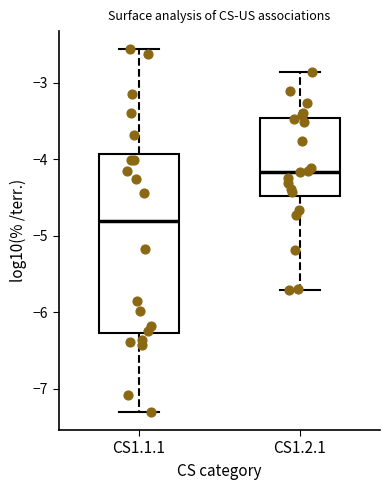

Reading left to right, read every box against the y-axis: the position of its median line, the range the box covers, and the ends of its whiskers. The values are not printed on the chart, so give them approximately, as read against the axis.

CS1.1.1: median -4.8, box -6.3 to -3.9, whiskers -7.3 to -2.6
CS1.2.1: median -4.2, box -4.5 to -3.5, whiskers -5.7 to -2.9